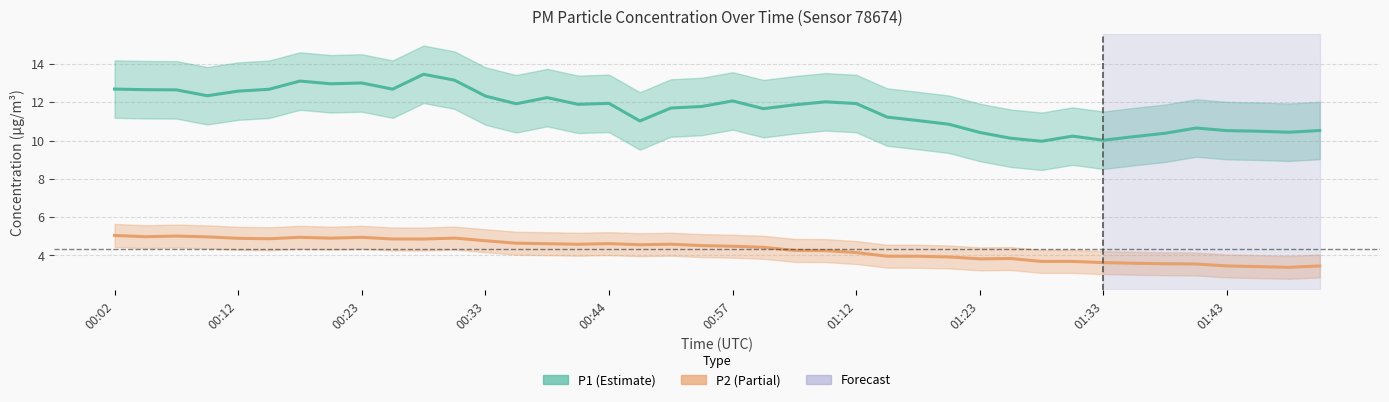

How many interior local valleys does the P2 (PM2.5) series have?

8